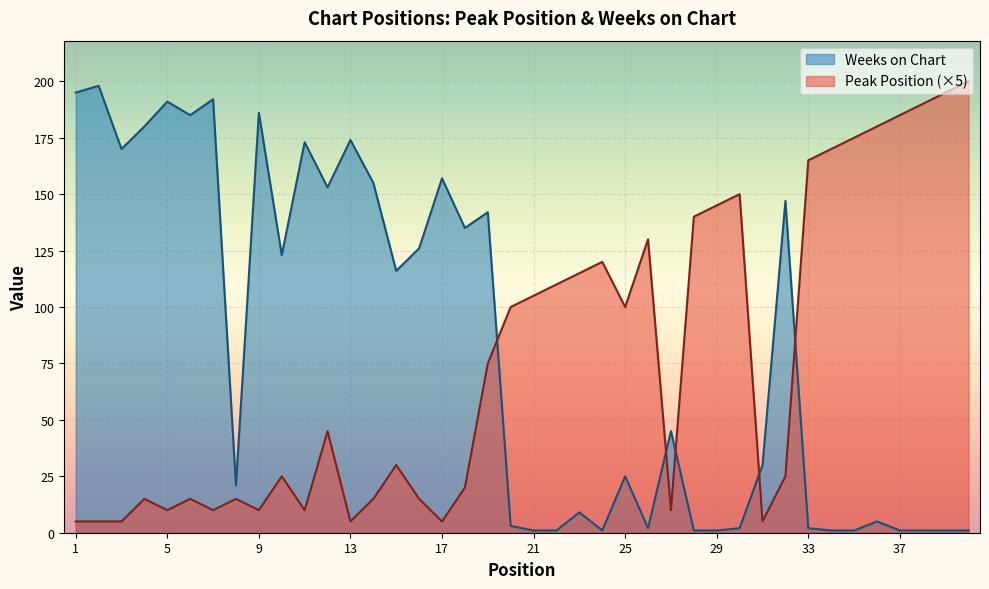

True or false: Weeks on Chart has a value of 1 at 38.

True